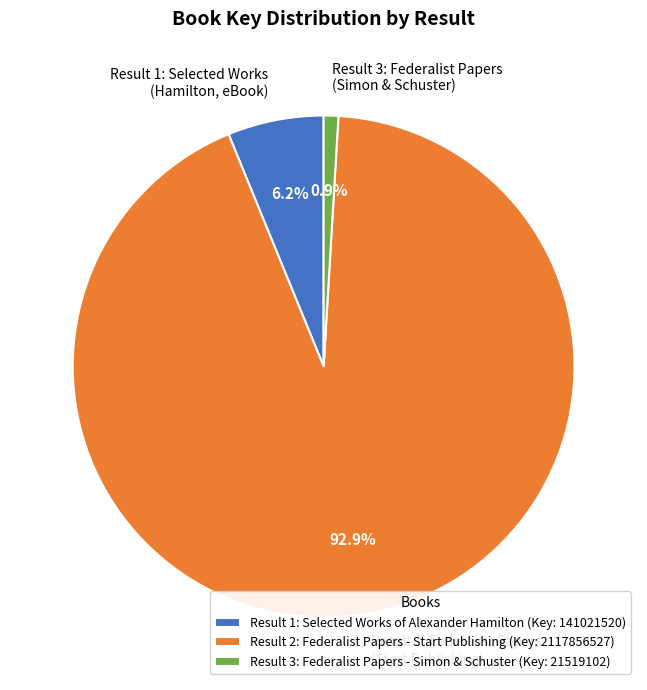

What is the largest slice in the pie chart?

Result 2: Federalist Papers - Start Publishing (Key: 2117856527)